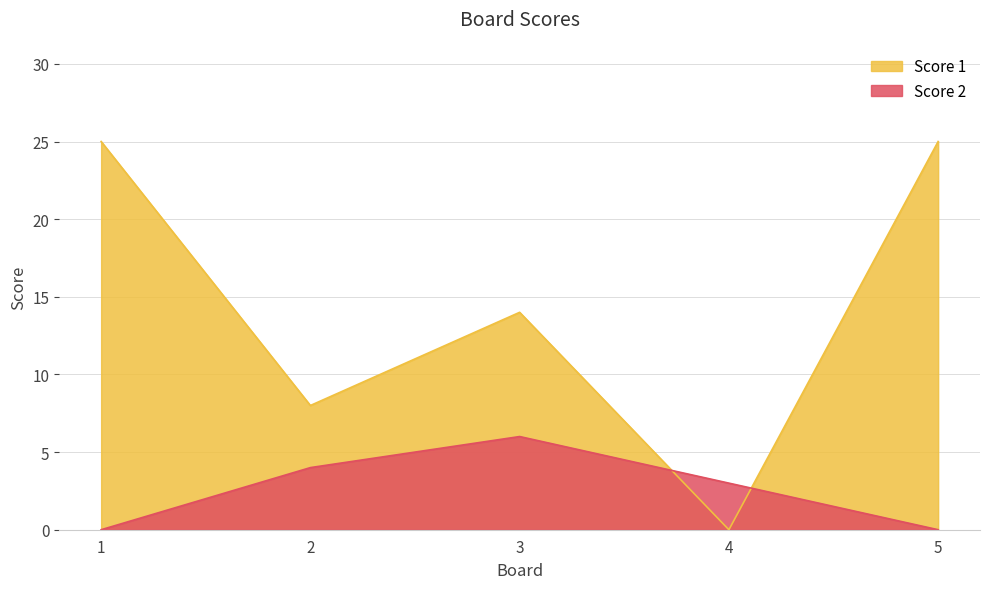

What is the spread (max minus min) of values at 2?

4